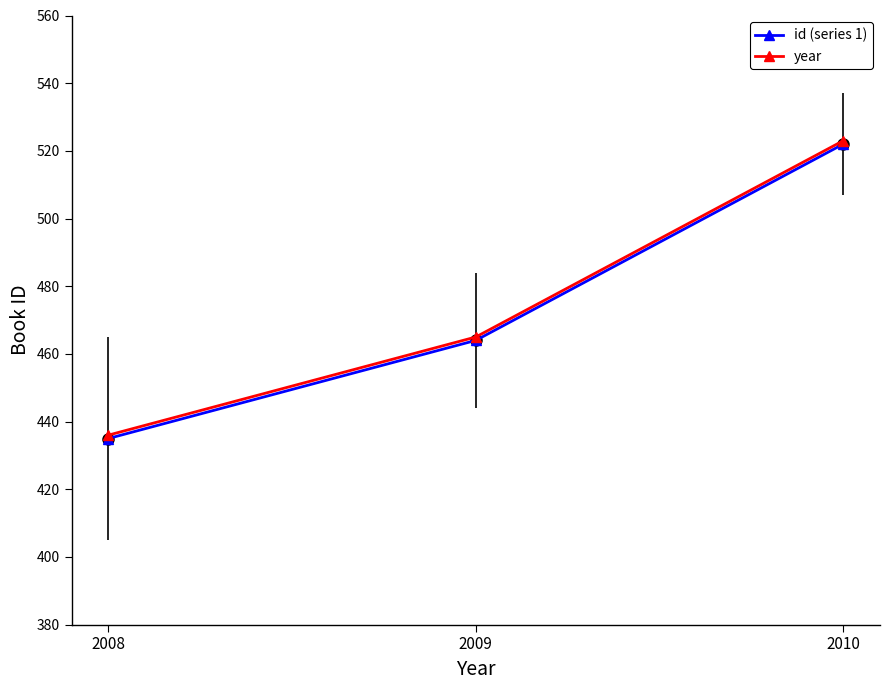

Where is year nearest to the value 479?

2009